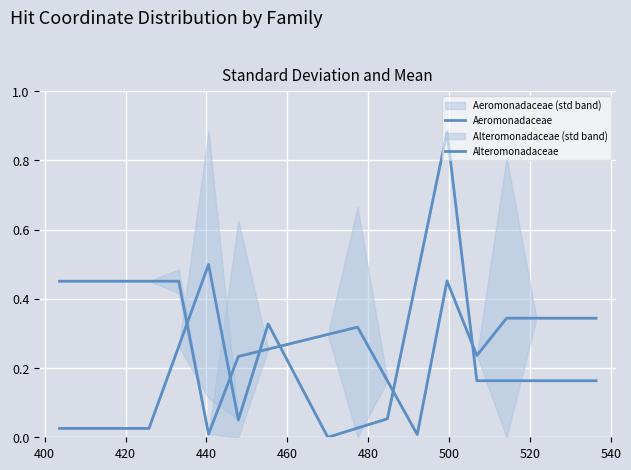

What are all the series names shown in the legend?

Aeromonadaceae, Alteromonadaceae